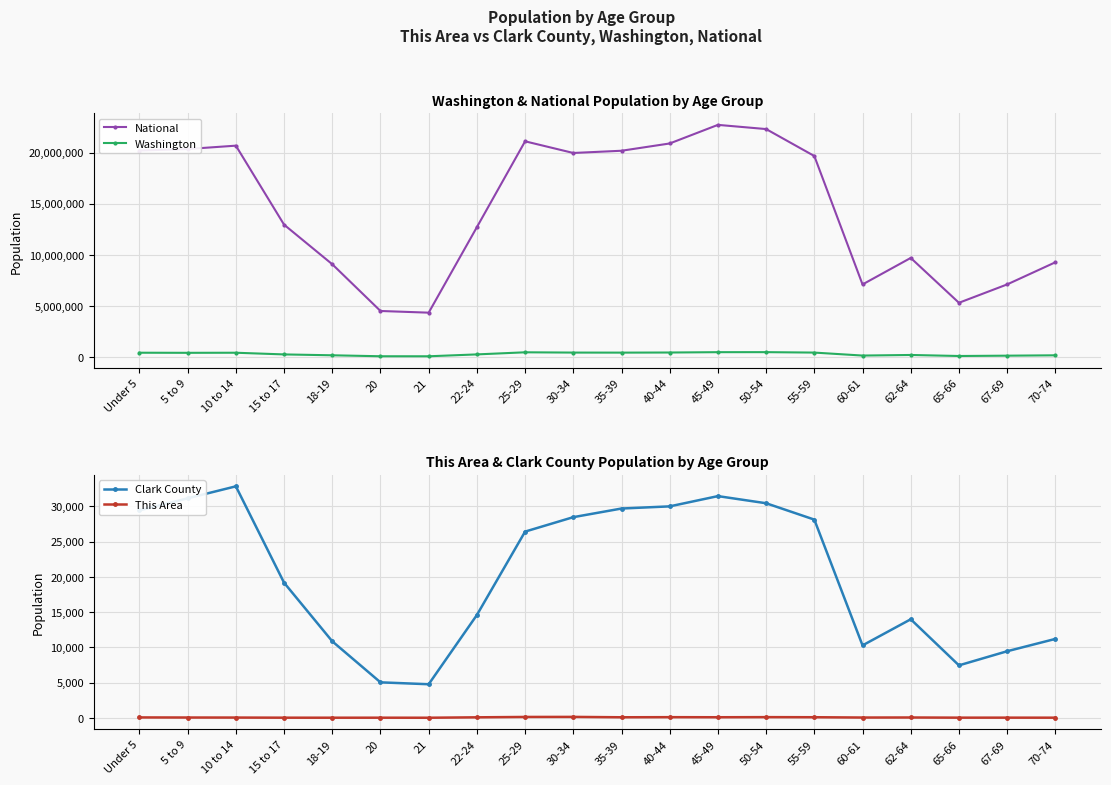

What is the difference between the maximum and minimum values in the Washington series?

403413